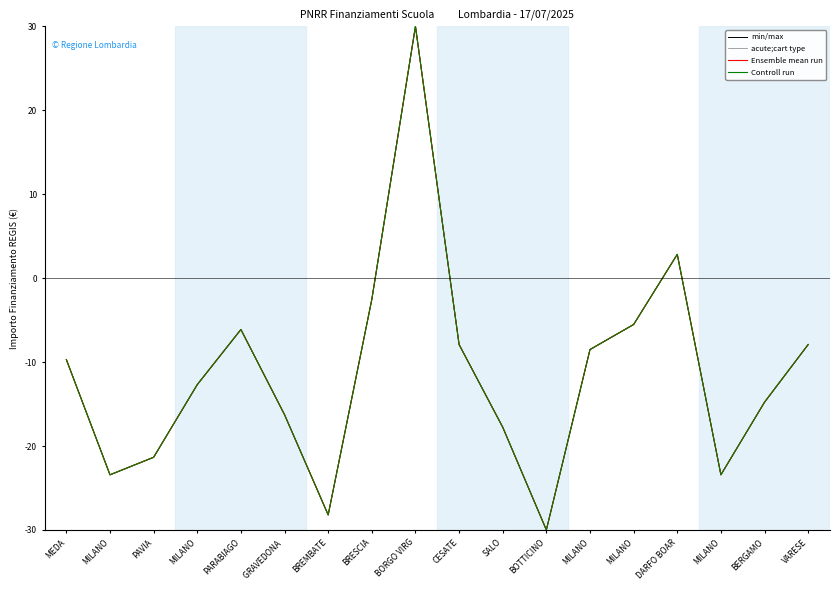

Does the chart display data point markers on the line(s)?

No